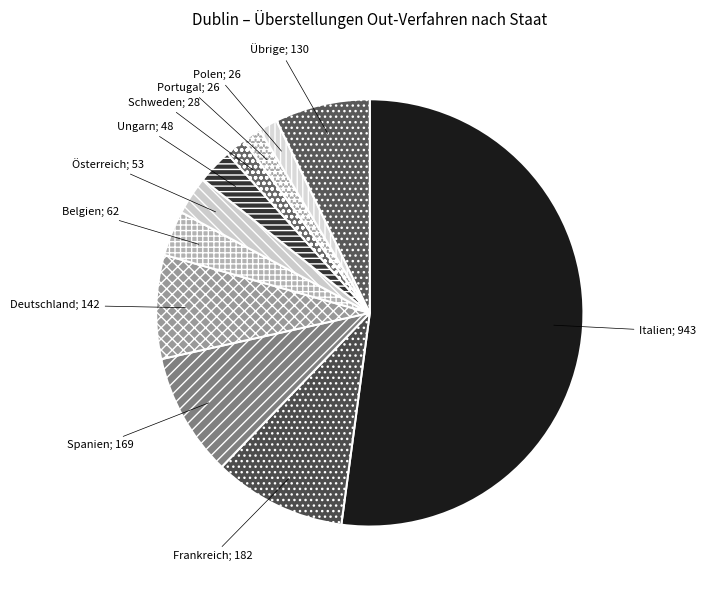

How many segments does this pie chart have?

11